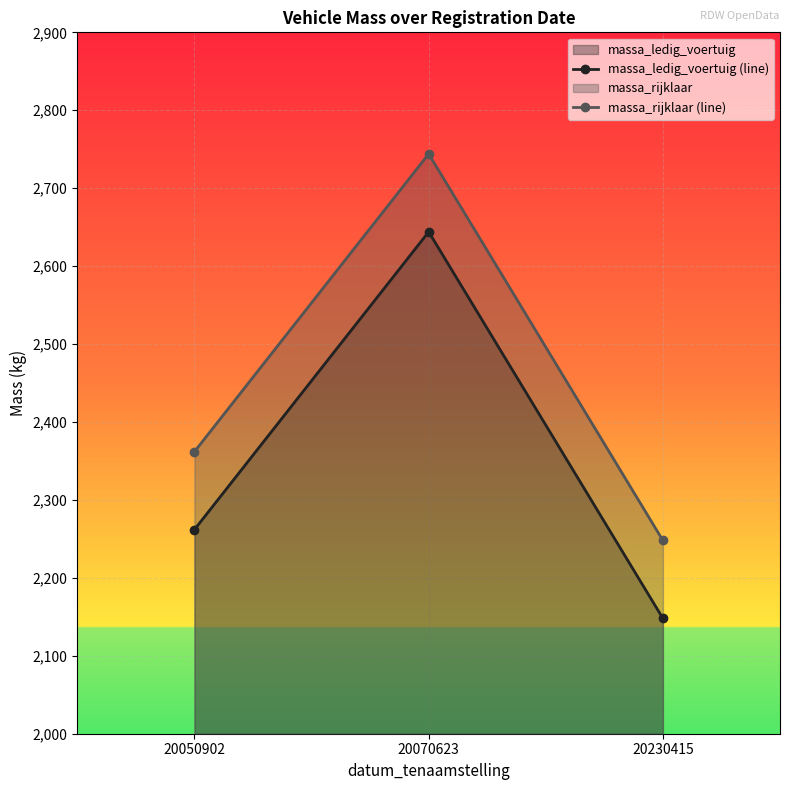

Which category has the lowest value in the massa_ledig_voertuig (line) series?

20230415